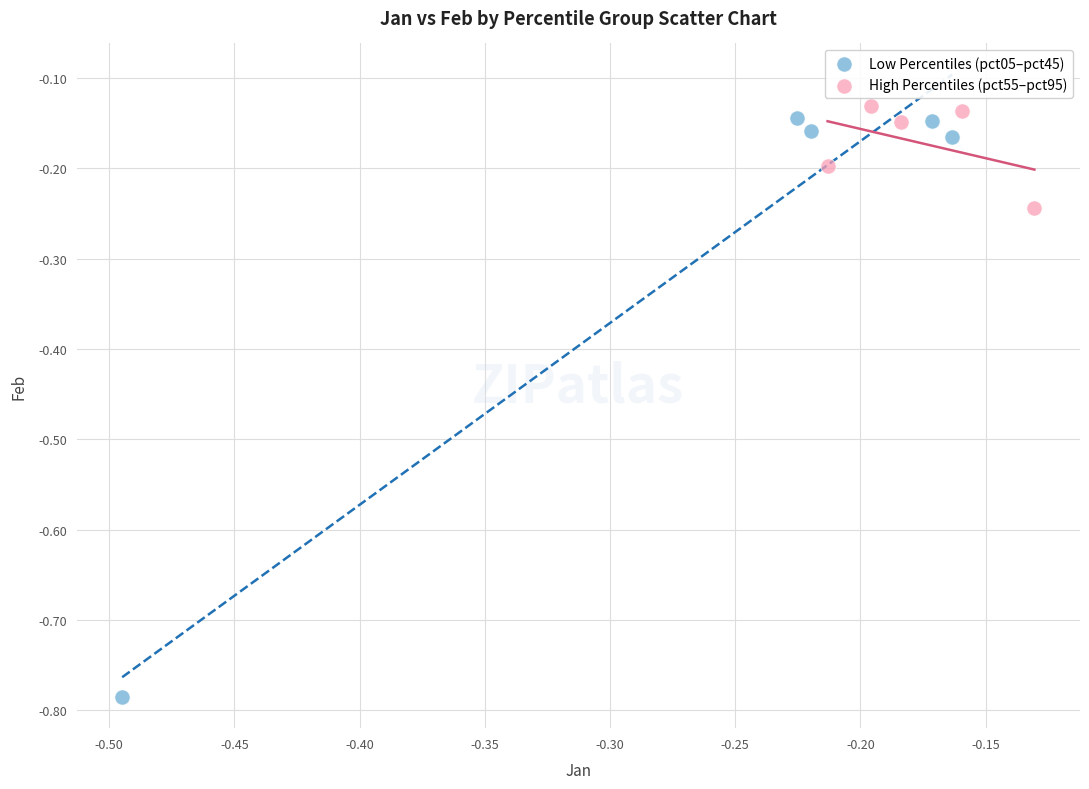

Which series contains the highest Y value?

High Percentiles (pct55–pct95)